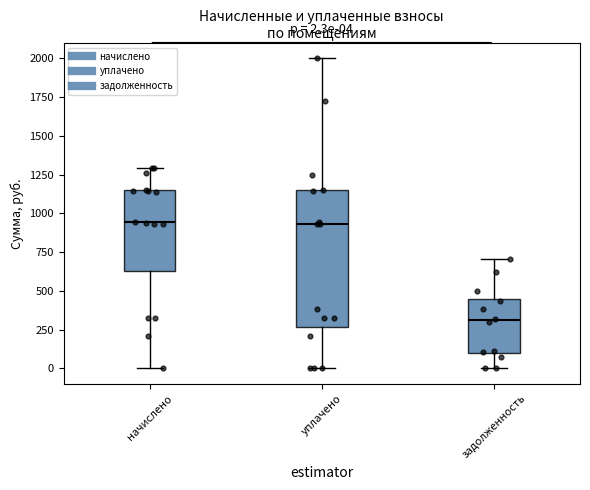

Which box's median line is the lowest?

задолженность